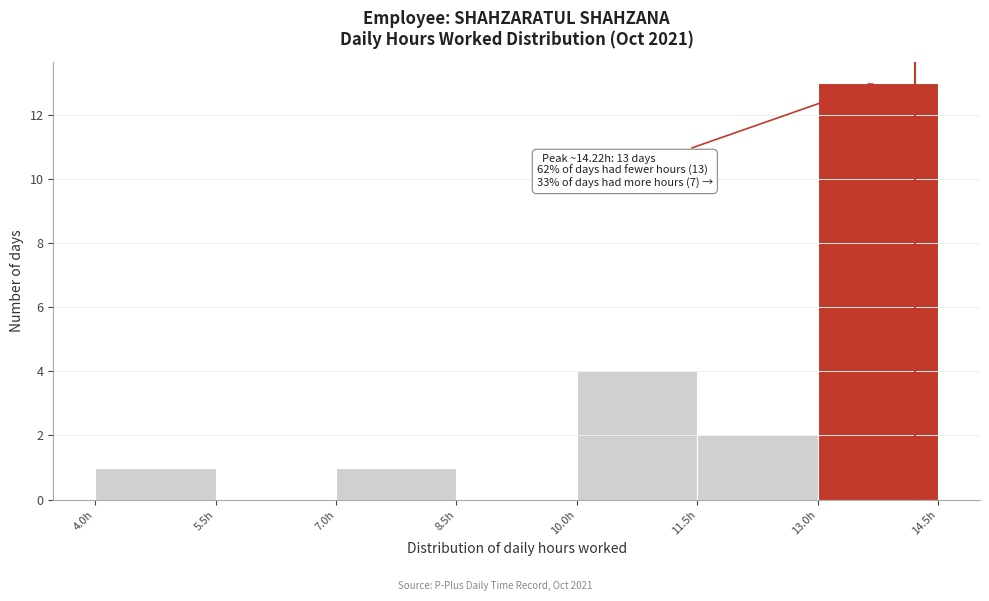

Which range on the x-axis has the tallest bar?

13.0 to 14.5